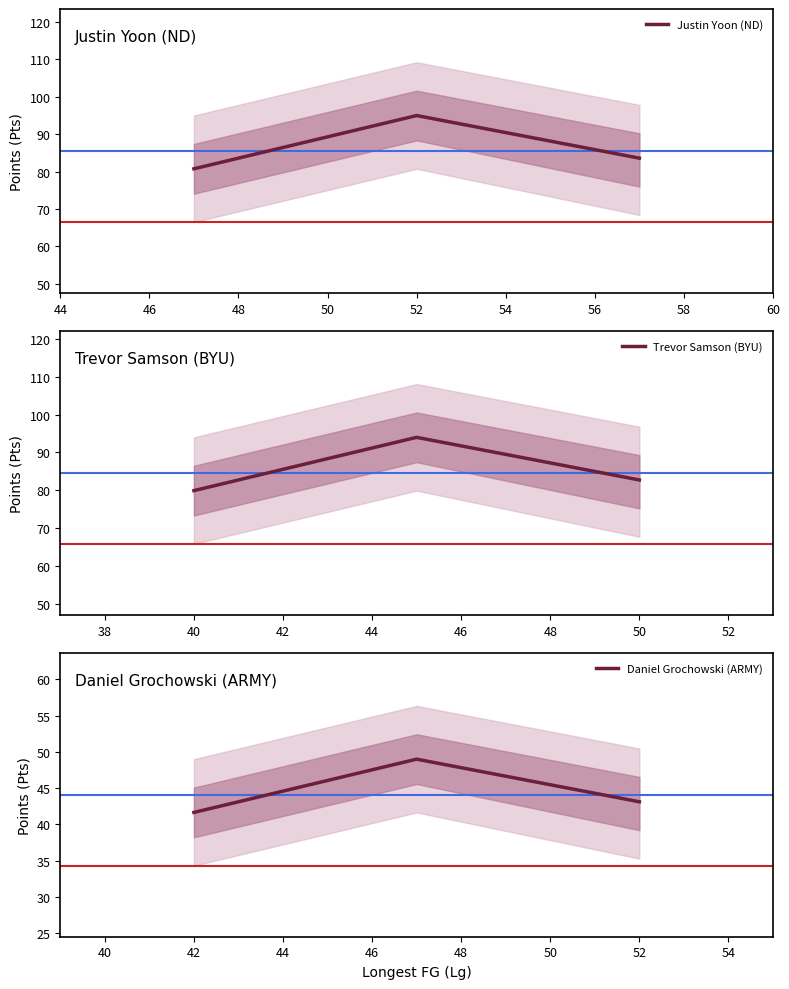

What is the minimum value for Justin Yoon (ND)?

80.8